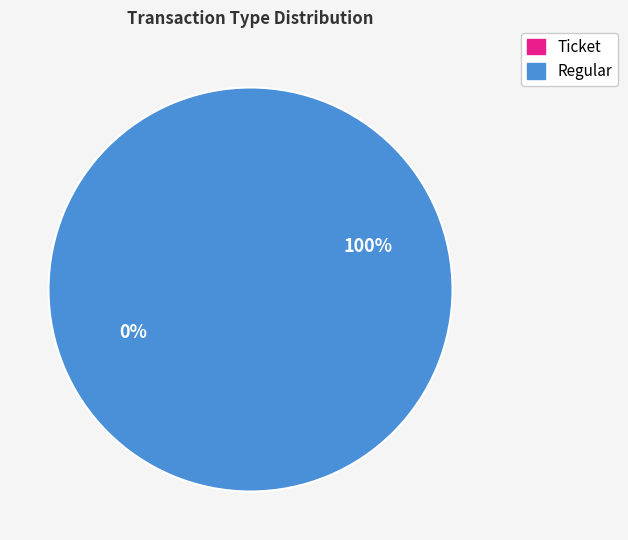

The Ticket slice represents 7% of the pie. True or false?

False